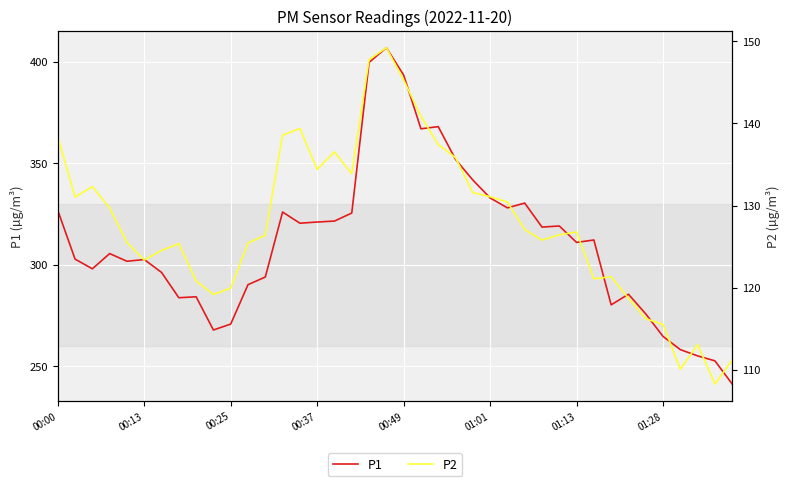

Which series has the largest range (max minus min)?

P1